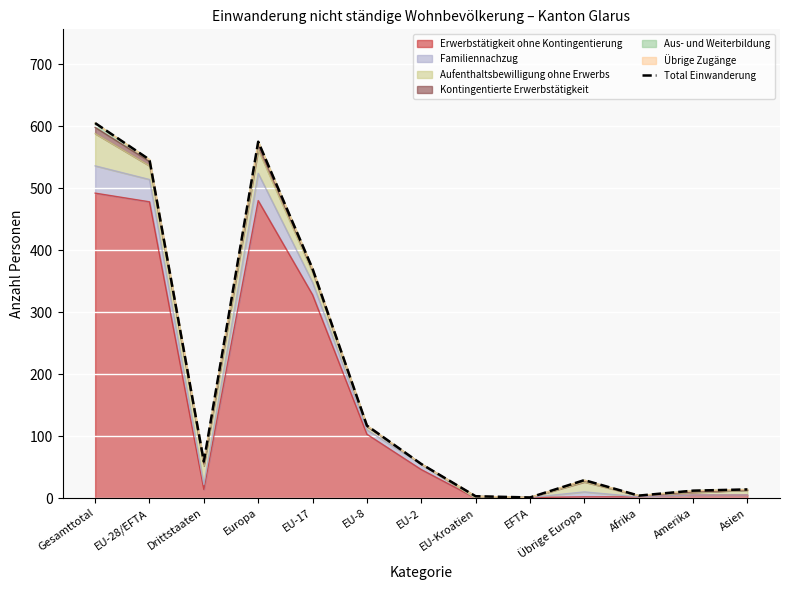

Reading left to right, list all the values displayed in this chart.

Gesamttotal=605	EU-28/EFTA=546	Drittstaaten=59	Europa=575	EU-17=370	EU-8=117	EU-2=55	EU-Kroatien=3	EFTA=1	Übrige Europa=29	Afrika=4	Amerika=12	Asien=14